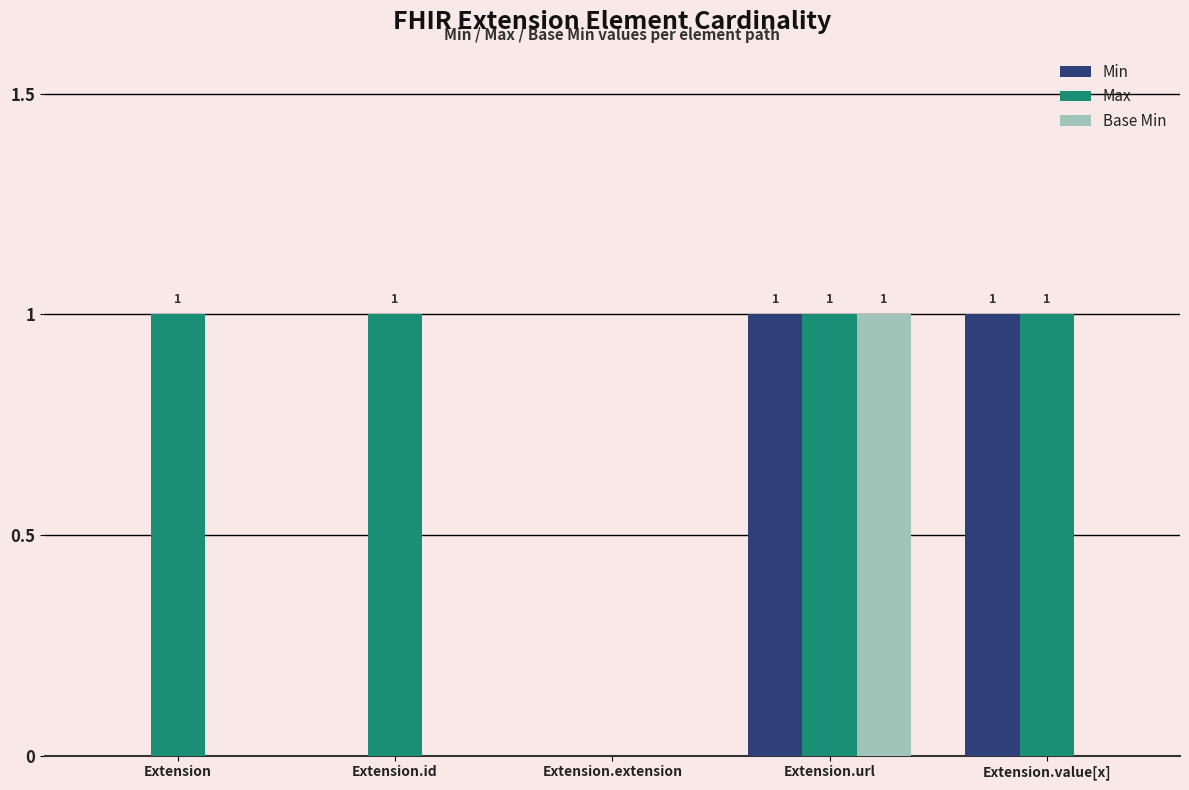

The Max series shows 1 at Extension.id. True or false?

True